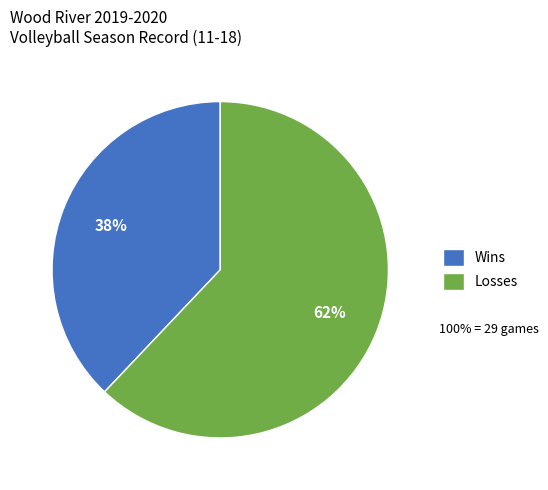

What is the majority slice?

Losses